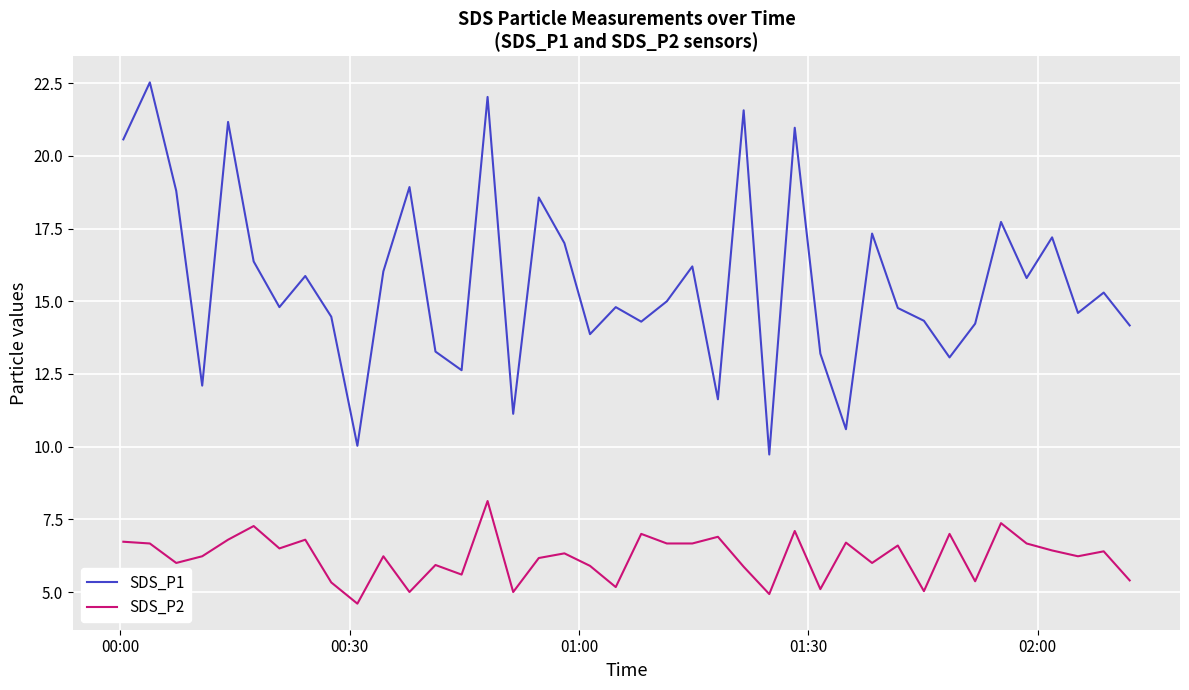

List the series in order of their overall mean, lowest first.

SDS_P2, SDS_P1